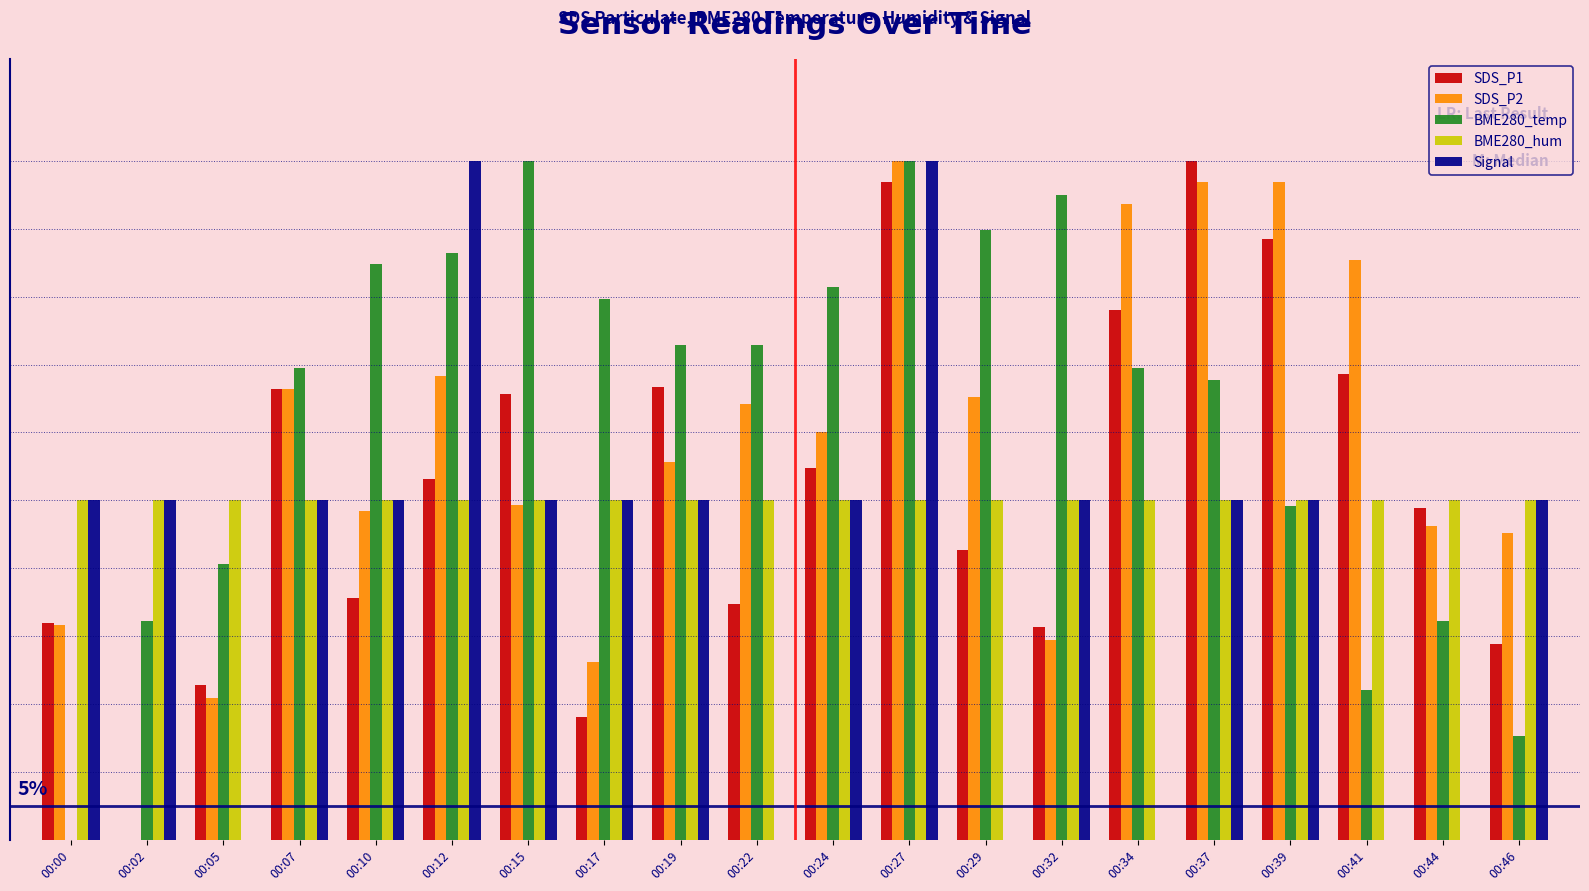

Are the bars horizontal?

No